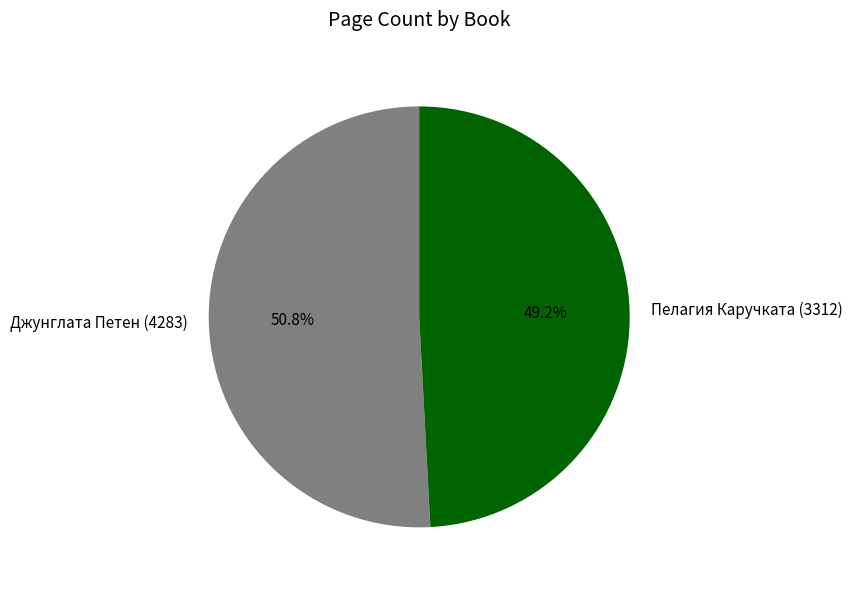

Which has a higher value, Джунглата Петен (4283) or Пелагия Каручката (3312)?

Джунглата Петен (4283)